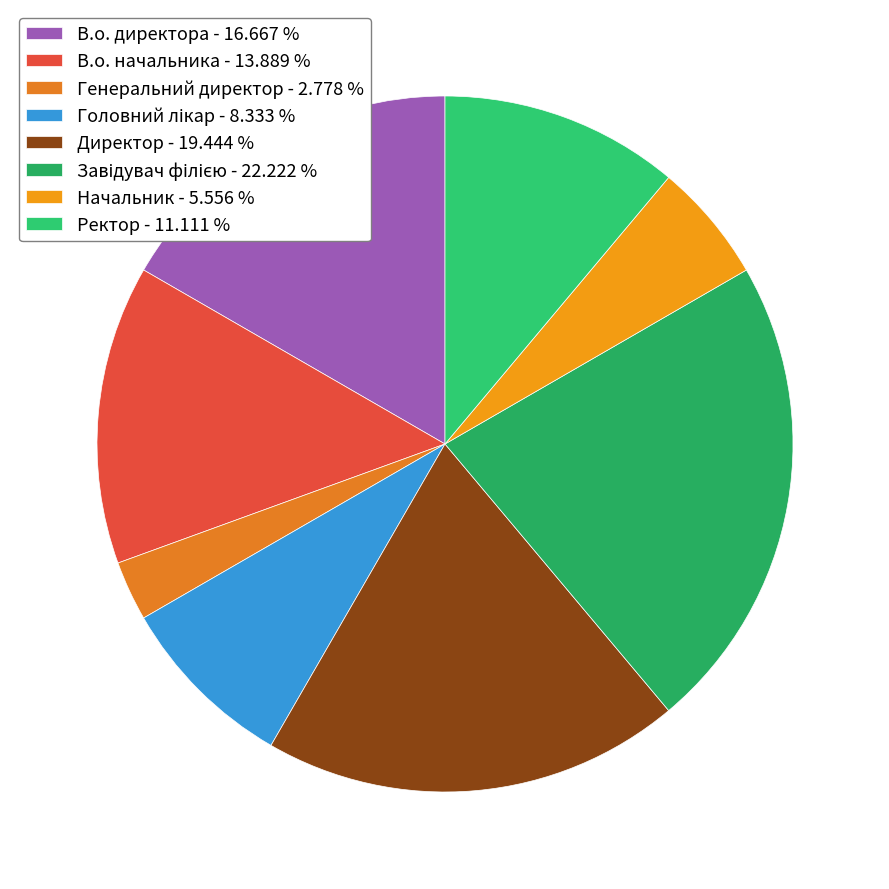

How many slices are in this pie chart?

8